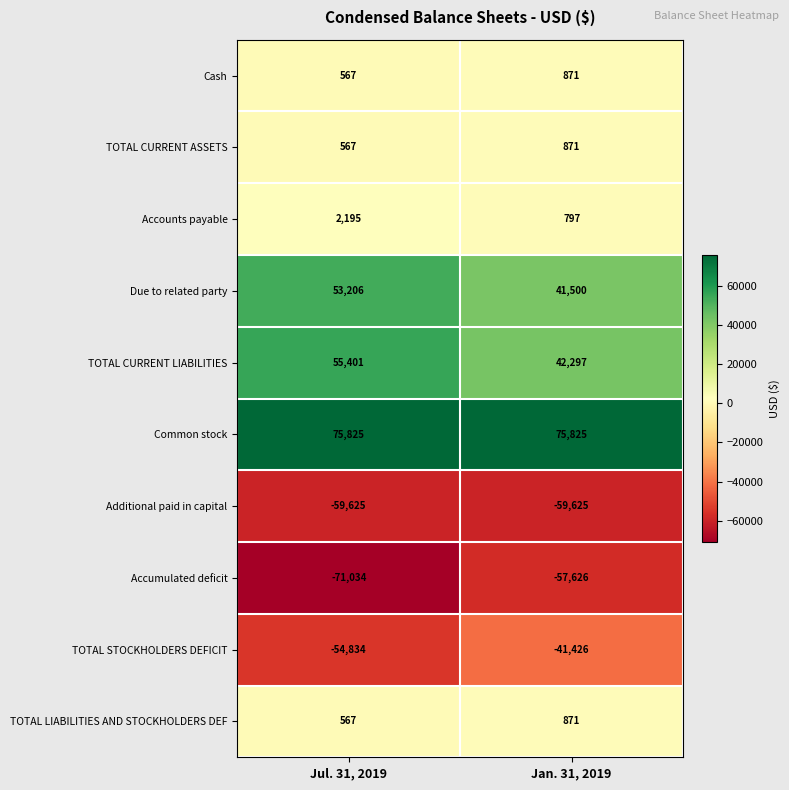

What is the spread (max minus min) of values at Jan. 31, 2019?

135450